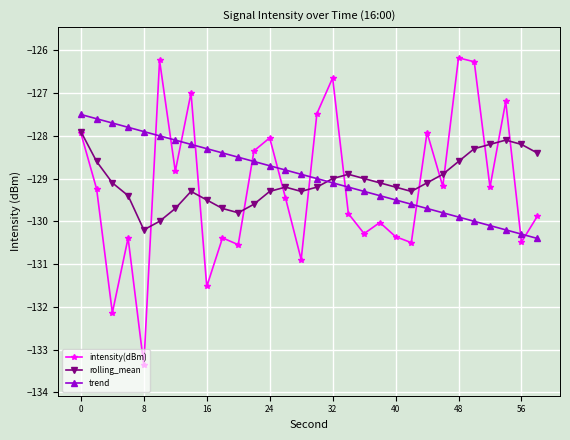

What is the maximum value for intensity(dBm)?

-126.2